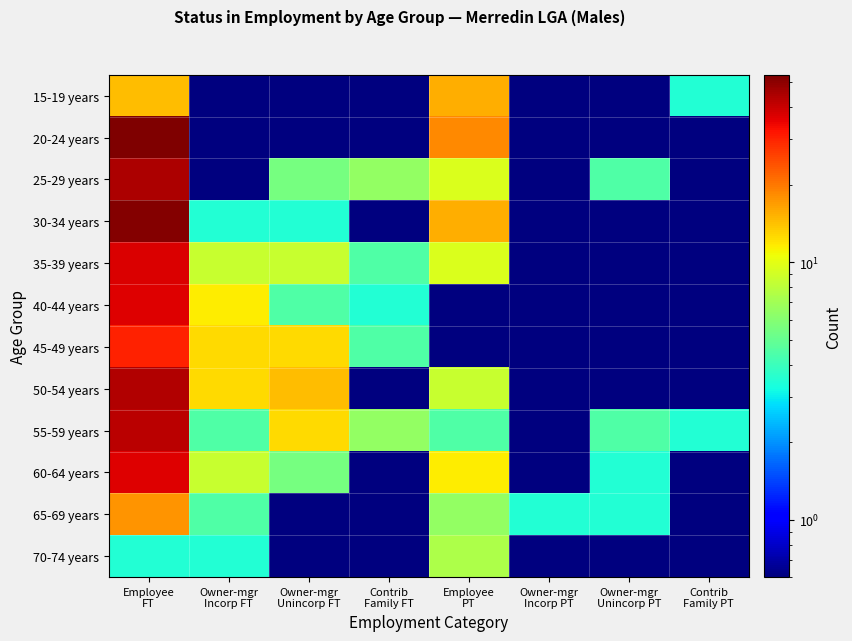

At which category does the chart reach its peak across all series?

Employee
FT